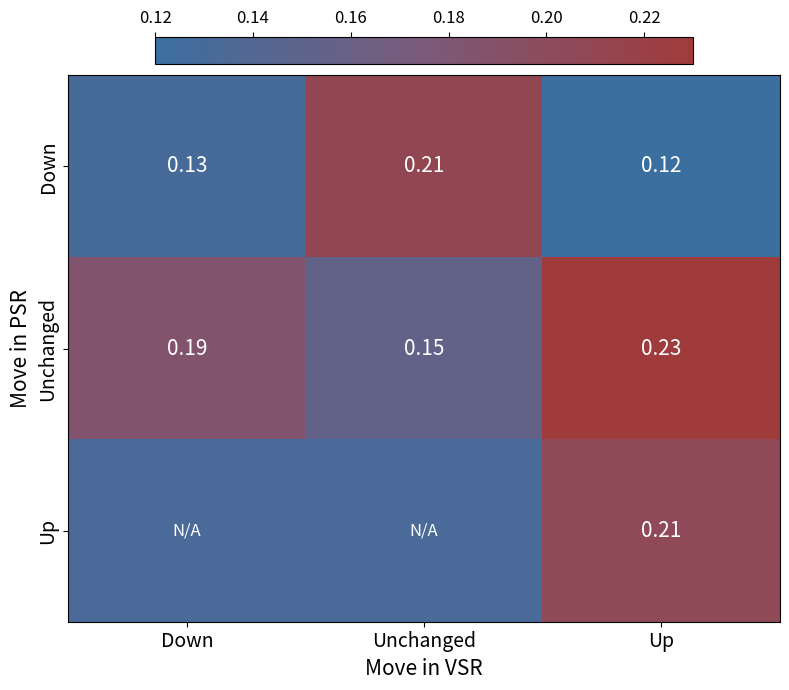

How many series are shown in this chart?

3